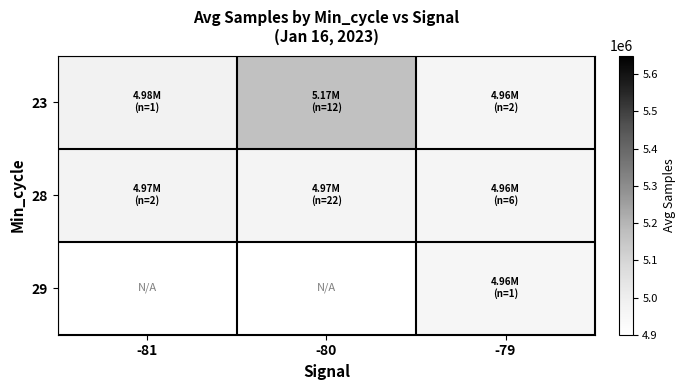

At which label does 28 first exceed 4967659?

-81